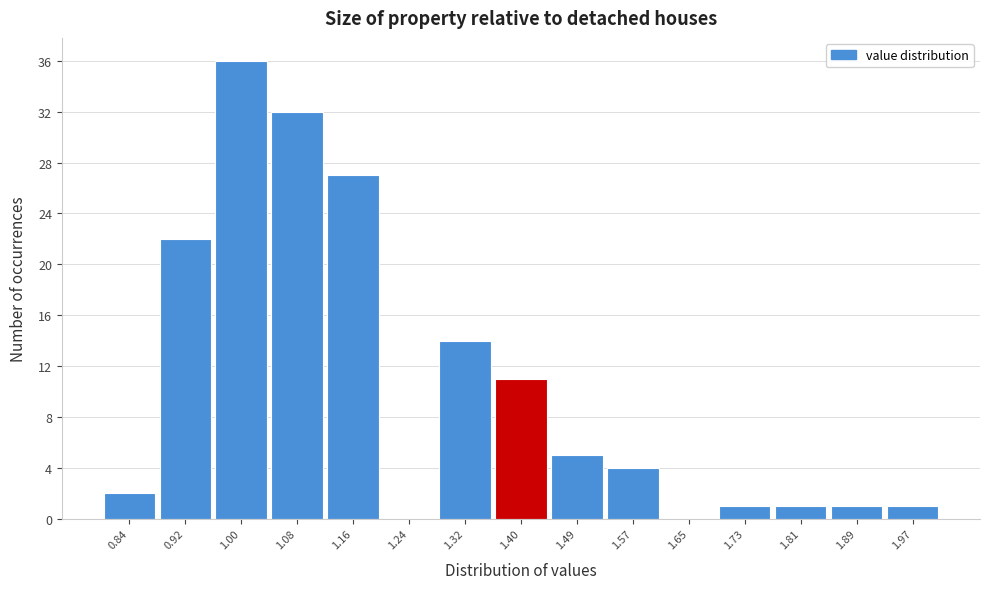

Reading left to right, transcribe this chart: for each bar, give the range it covers on the x-axis and its height. Neither the bar edges nor the heights are printed on the chart, so give them approximately, as read against the axes.

0.80 to 0.88: 2
0.88 to 0.96: 22
0.96 to 1.04: 36
1.04 to 1.12: 32
1.12 to 1.20: 27
1.20 to 1.28: 0
1.28 to 1.36: 14
1.36 to 1.45: 11
1.45 to 1.53: 5
1.53 to 1.61: 4
1.61 to 1.69: 0
1.69 to 1.77: 1
1.77 to 1.85: 1
1.85 to 1.93: 1
1.93 to 2.01: 1